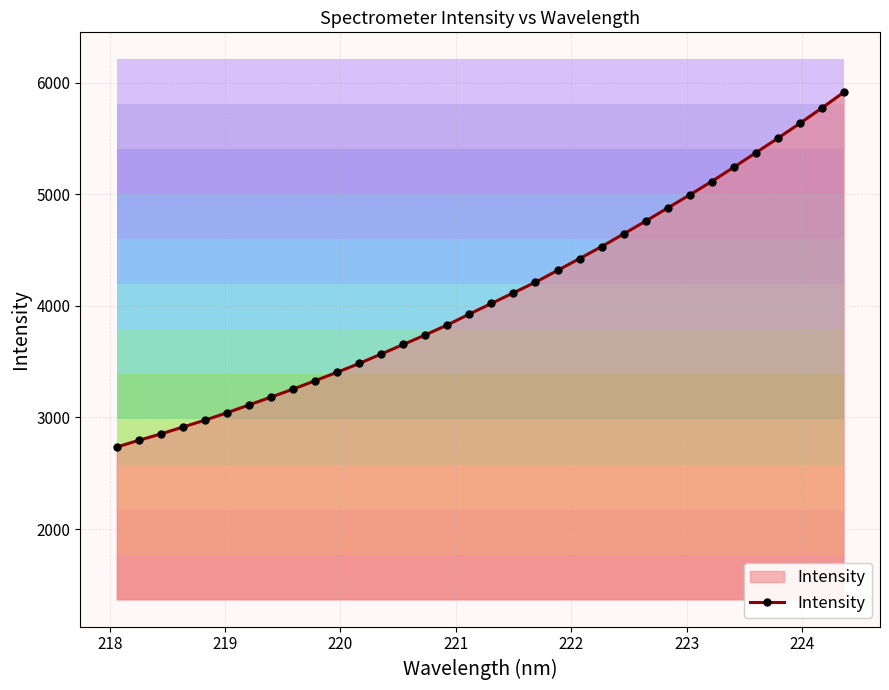

What is the difference between the maximum and minimum values?

3180.7